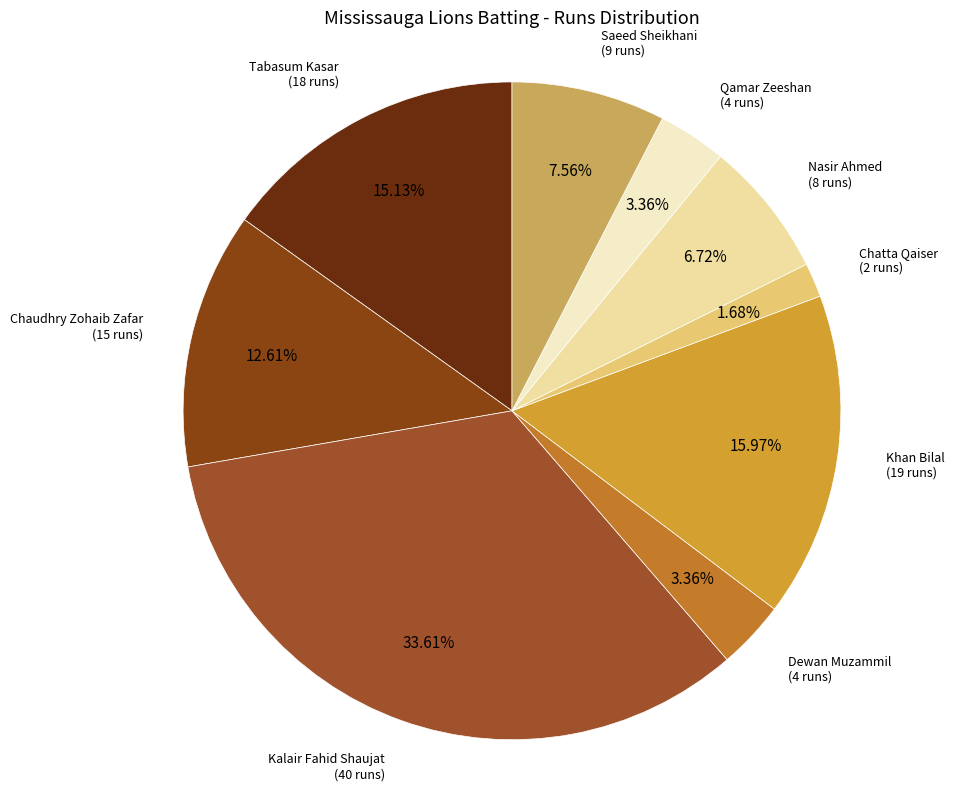

How many slices are in this pie chart?

9